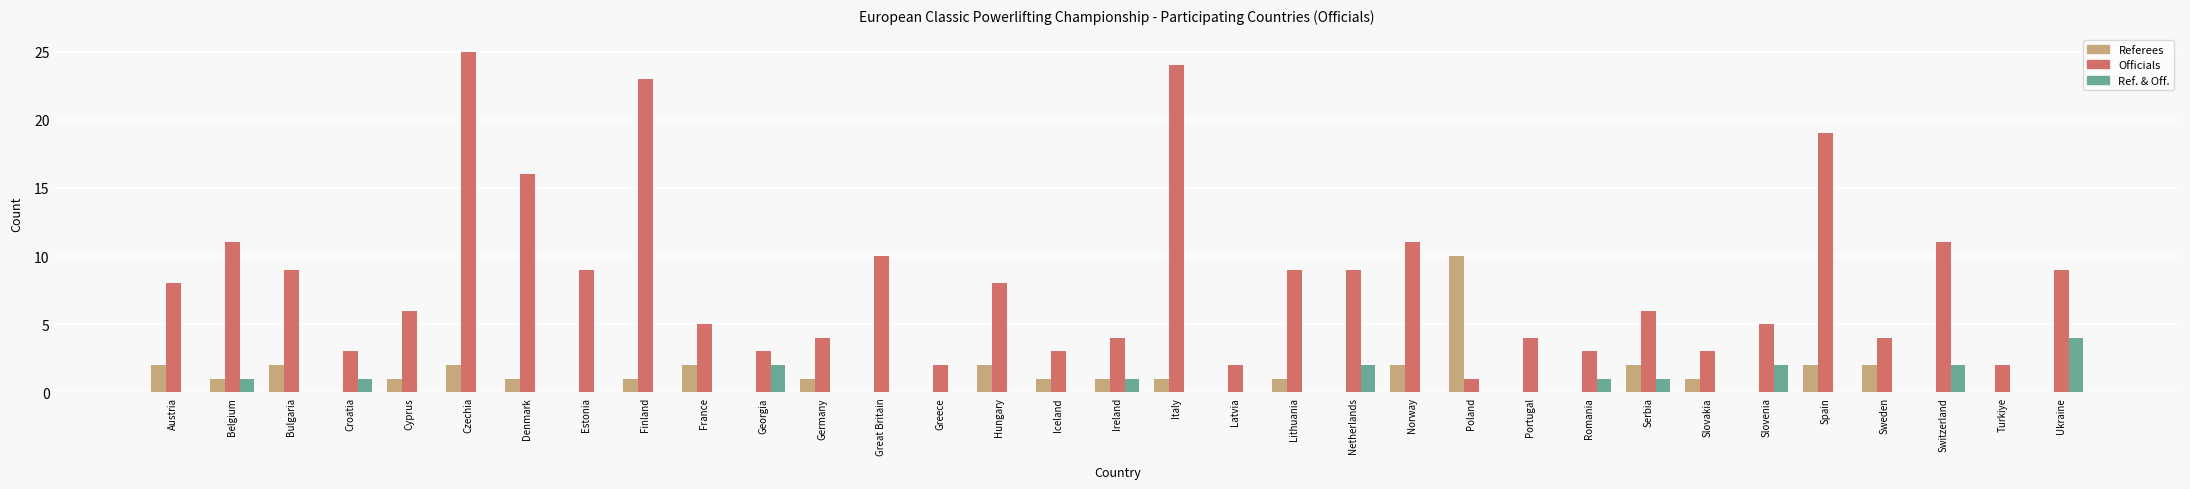

Reading left to right, transcribe all the data shown in this chart.

Referees: Austria=2	Belgium=1	Bulgaria=2	Croatia=0	Cyprus=1	Czechia=2	Denmark=1	Estonia=0	Finland=1	France=2	Georgia=0	Germany=1	Great Britain=0	Greece=0	Hungary=2	Iceland=1	Ireland=1	Italy=1	Latvia=0	Lithuania=1	Netherlands=0	Norway=2	Poland=10	Portugal=0	Romania=0	Serbia=2	Slovakia=1	Slovenia=0	Spain=2	Sweden=2	Switzerland=0	Turkiye=0	Ukraine=0
Officials: Austria=8	Belgium=11	Bulgaria=9	Croatia=3	Cyprus=6	Czechia=25	Denmark=16	Estonia=9	Finland=23	France=5	Georgia=3	Germany=4	Great Britain=10	Greece=2	Hungary=8	Iceland=3	Ireland=4	Italy=24	Latvia=2	Lithuania=9	Netherlands=9	Norway=11	Poland=1	Portugal=4	Romania=3	Serbia=6	Slovakia=3	Slovenia=5	Spain=19	Sweden=4	Switzerland=11	Turkiye=2	Ukraine=9
Ref. & Off.: Austria=0	Belgium=1	Bulgaria=0	Croatia=1	Cyprus=0	Czechia=0	Denmark=0	Estonia=0	Finland=0	France=0	Georgia=2	Germany=0	Great Britain=0	Greece=0	Hungary=0	Iceland=0	Ireland=1	Italy=0	Latvia=0	Lithuania=0	Netherlands=2	Norway=0	Poland=0	Portugal=0	Romania=1	Serbia=1	Slovakia=0	Slovenia=2	Spain=0	Sweden=0	Switzerland=2	Turkiye=0	Ukraine=4